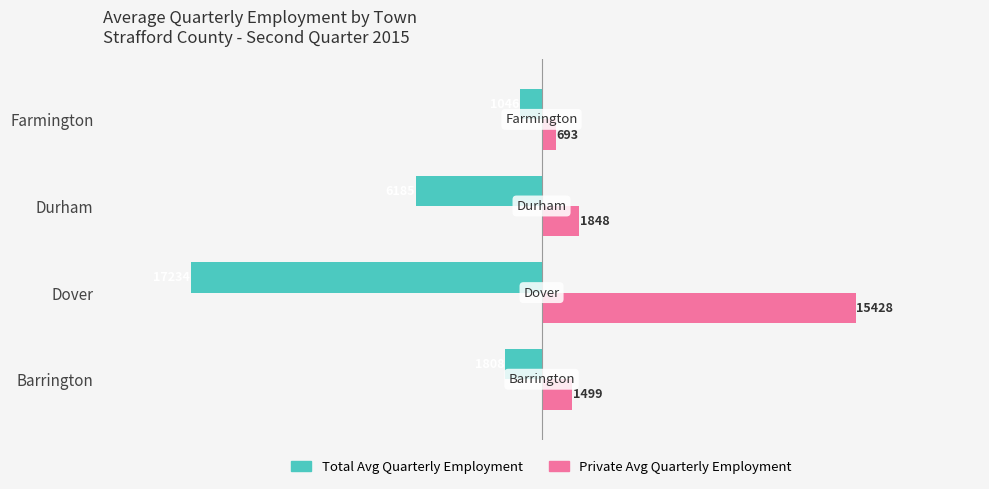

Which label corresponds to the largest value in the chart?

Dover